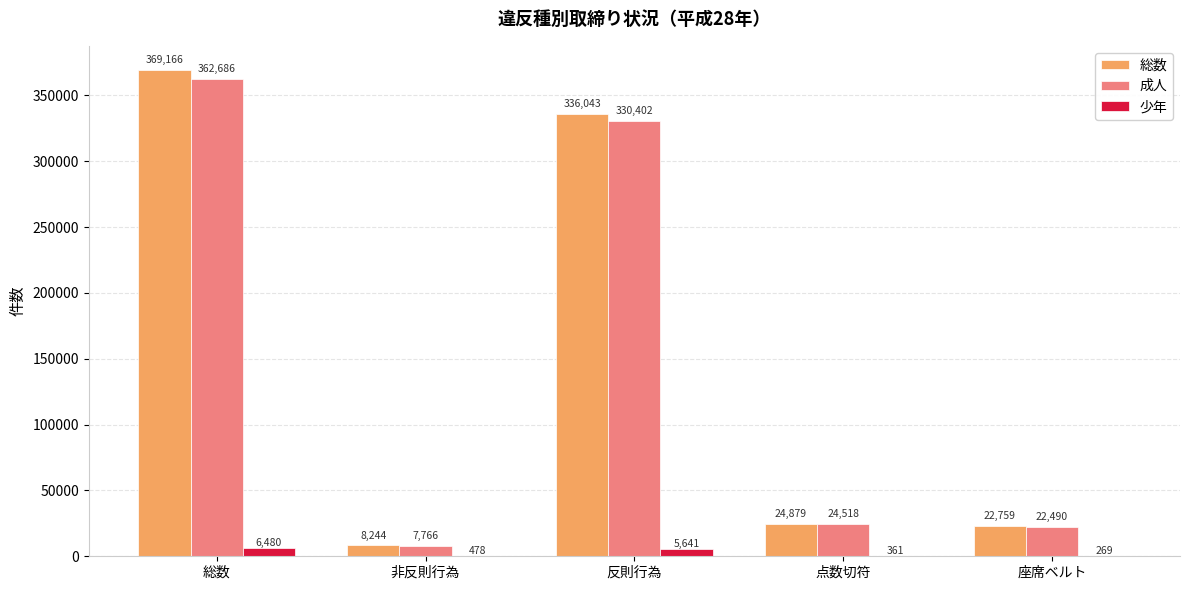

What is the sum of all 少年 values?

13229